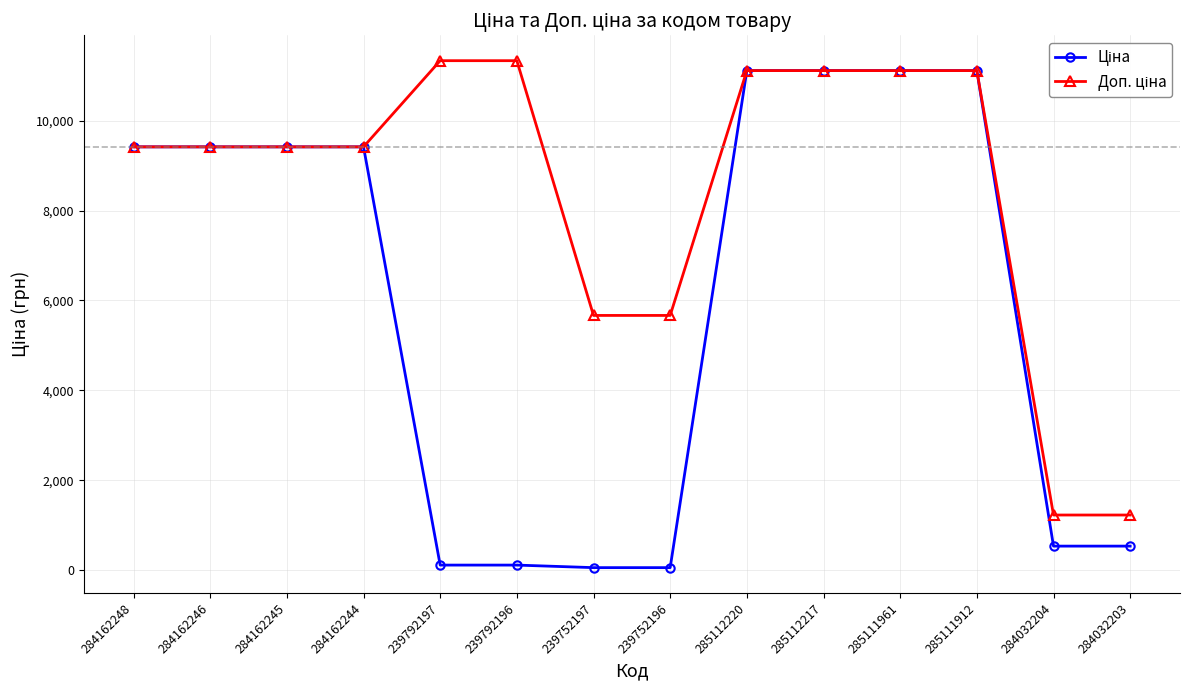

How many data points does each series have?

14